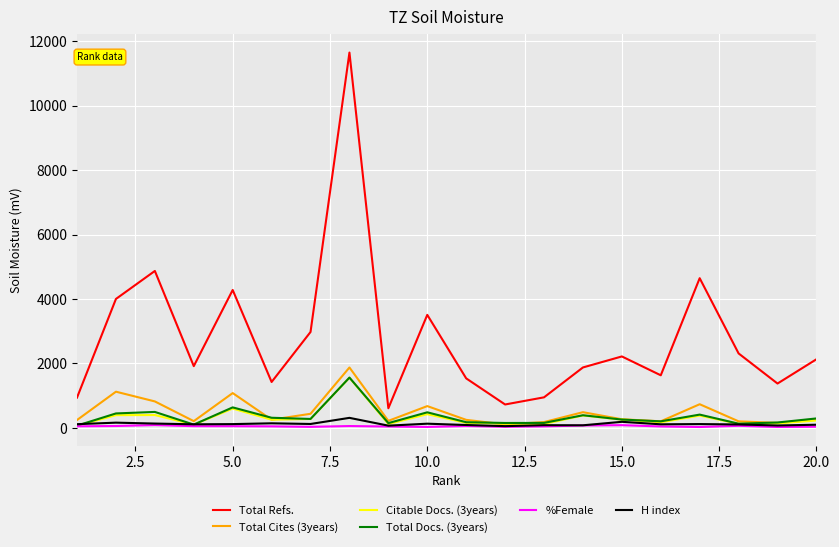

True or false: Total Refs. and %Female cross at least once.

False